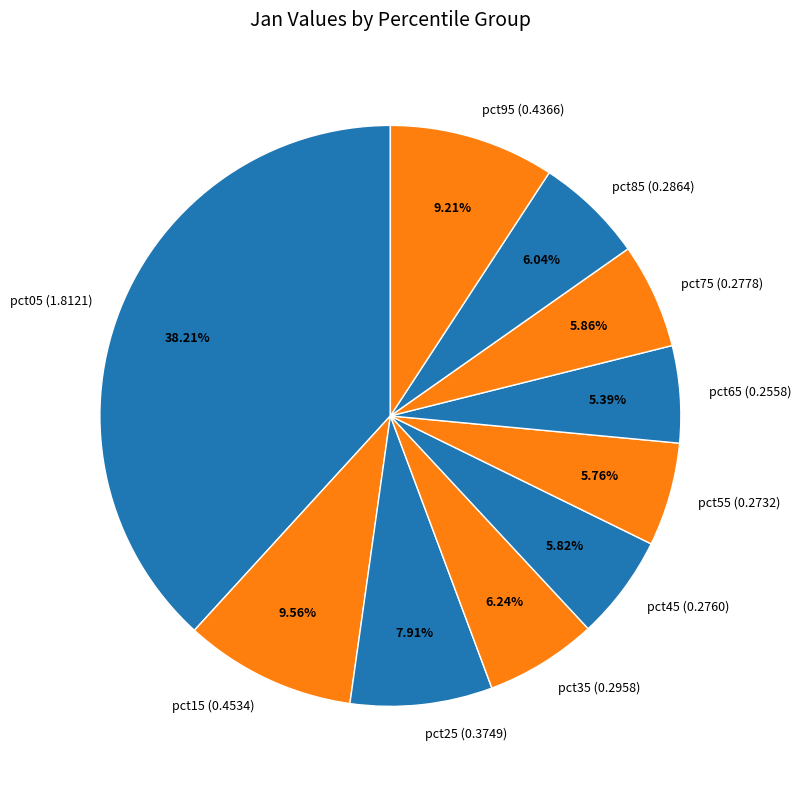

Does pct65 account for over 50% of the chart?

No